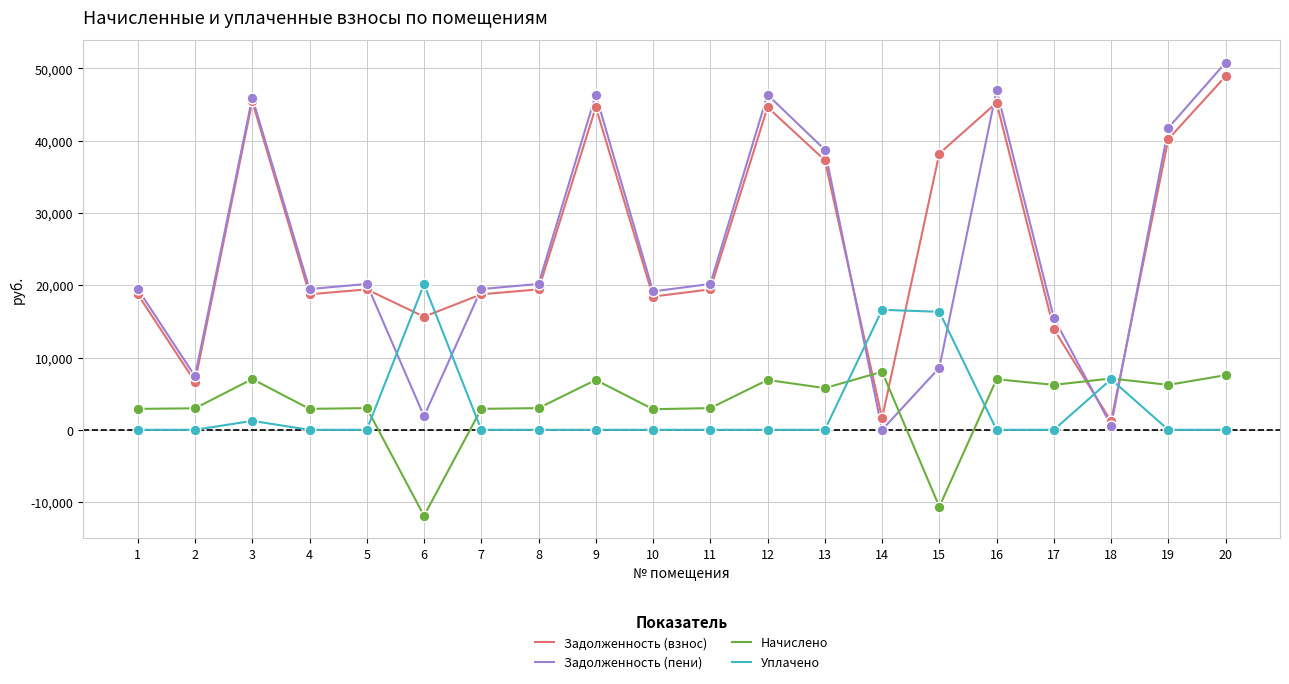

What is the difference between the highest and lowest values at 10?

19153.0